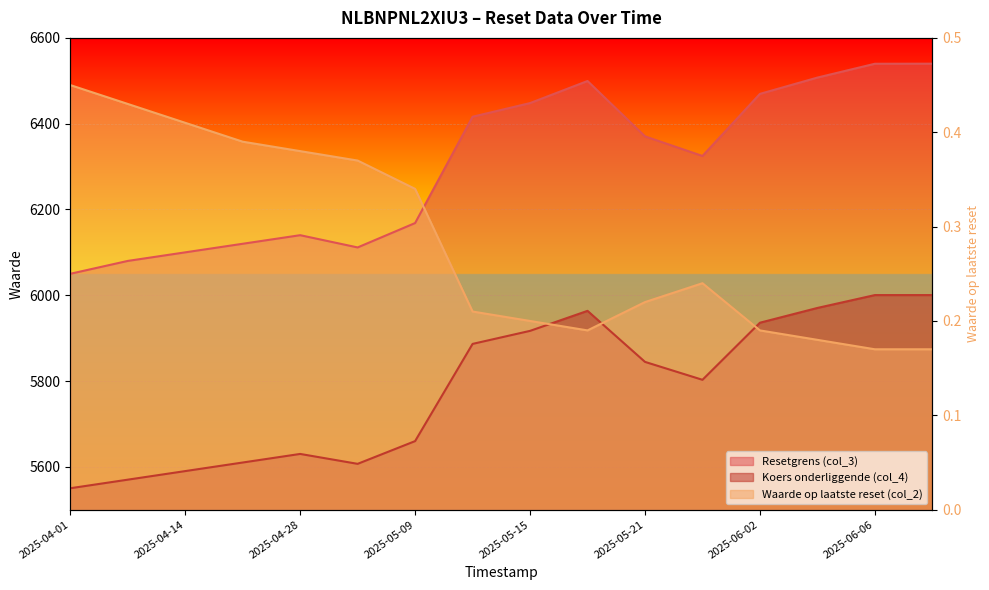

How many interior local peaks does the Resetgrens (col_3) series have?

2